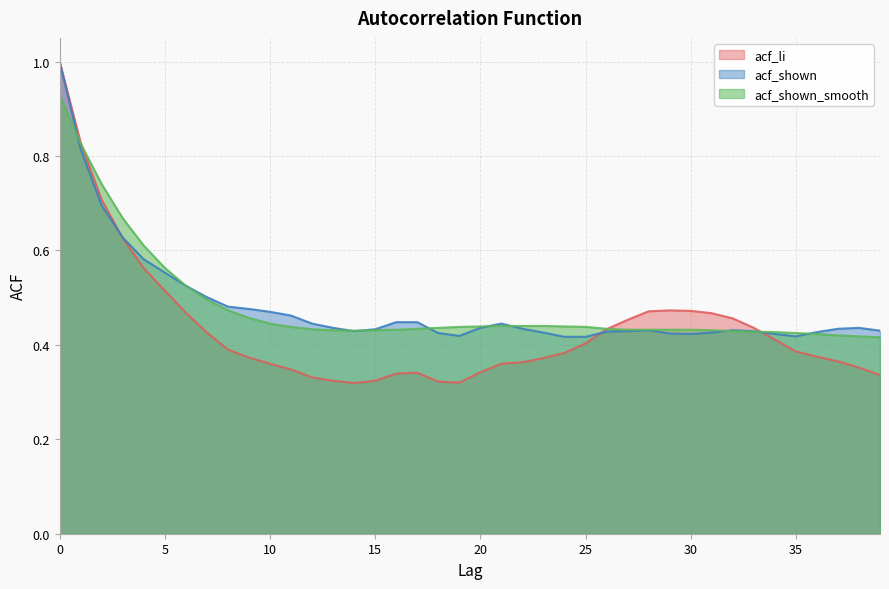

How many interior local peaks does the acf_shown series have?

4